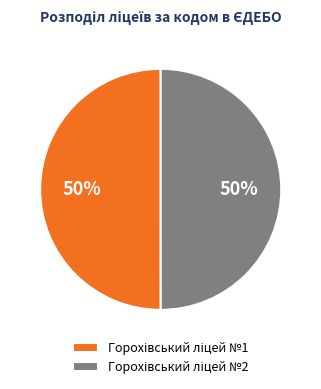

To the nearest percent, what is the average slice percentage?

50%